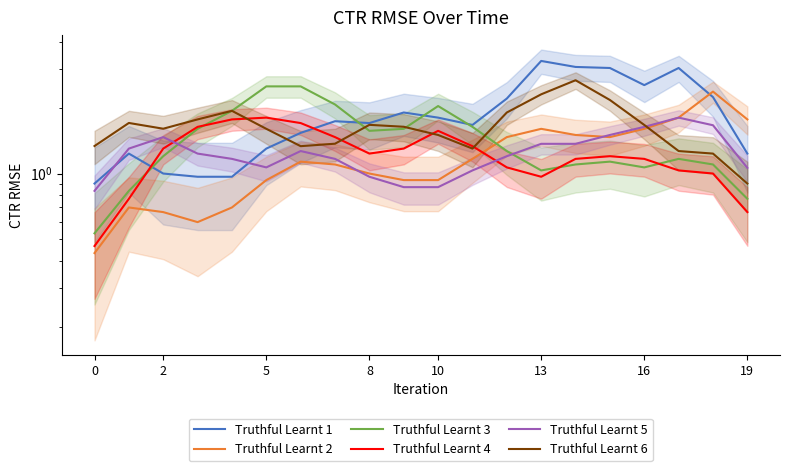

How many intersections are there between Truthful Learnt 2 and Truthful Learnt 3?

1